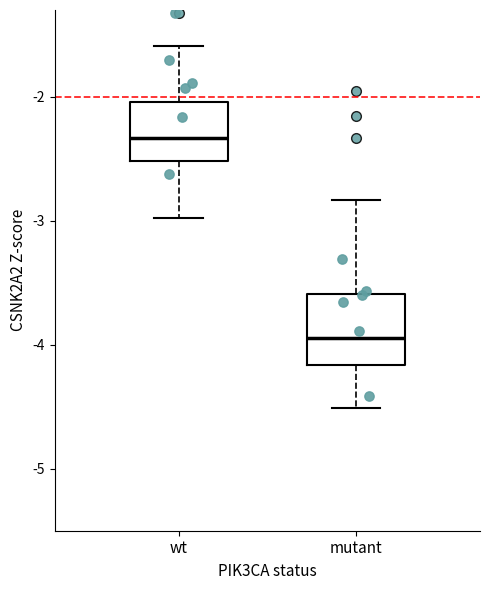

Reading left to right, read every box against the y-axis: the position of its median line, the range the box covers, and the ends of its whiskers. The values are not printed on the chart, so give them approximately, as read against the axis.

wt: median -2.3, box -2.5 to -2.0, whiskers -3.0 to -1.6
mutant: median -3.9, box -4.2 to -3.6, whiskers -4.5 to -2.8